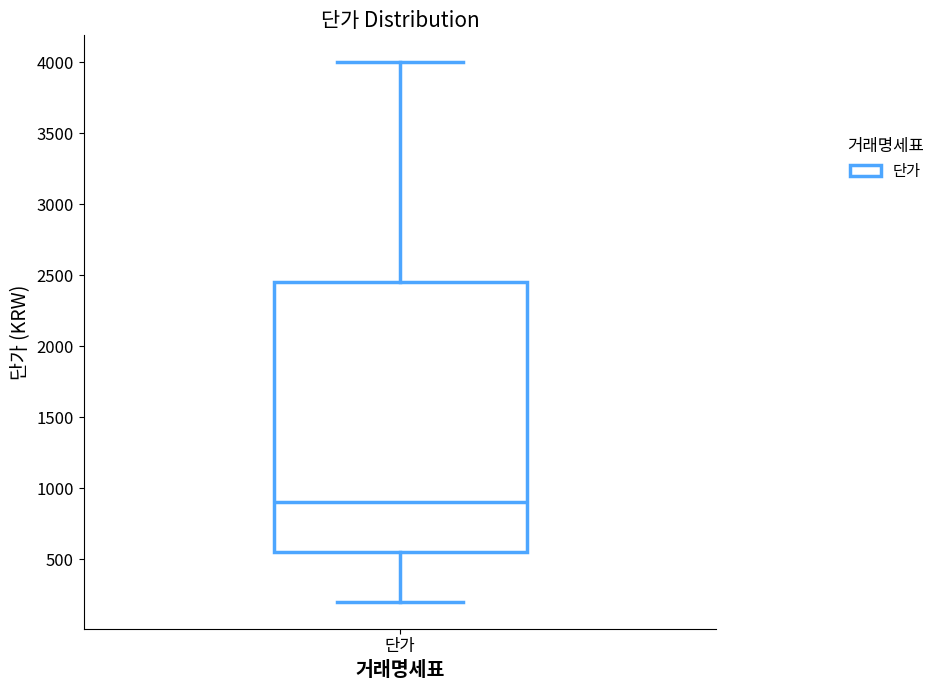

Read this box plot against the y-axis: the position of the median line, the range covered by the box, and the ends of both whiskers. The values are not printed on the chart, so give them approximately, as read against the axis.

median 900, box 550 to 2450, whiskers 200 to 4000